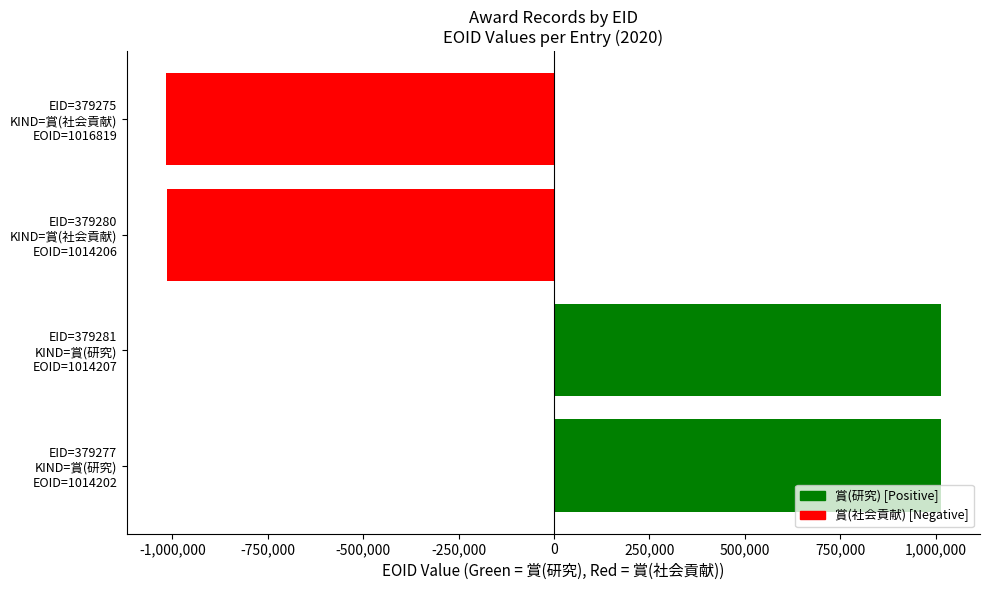

What is the greatest value displayed?

1014207